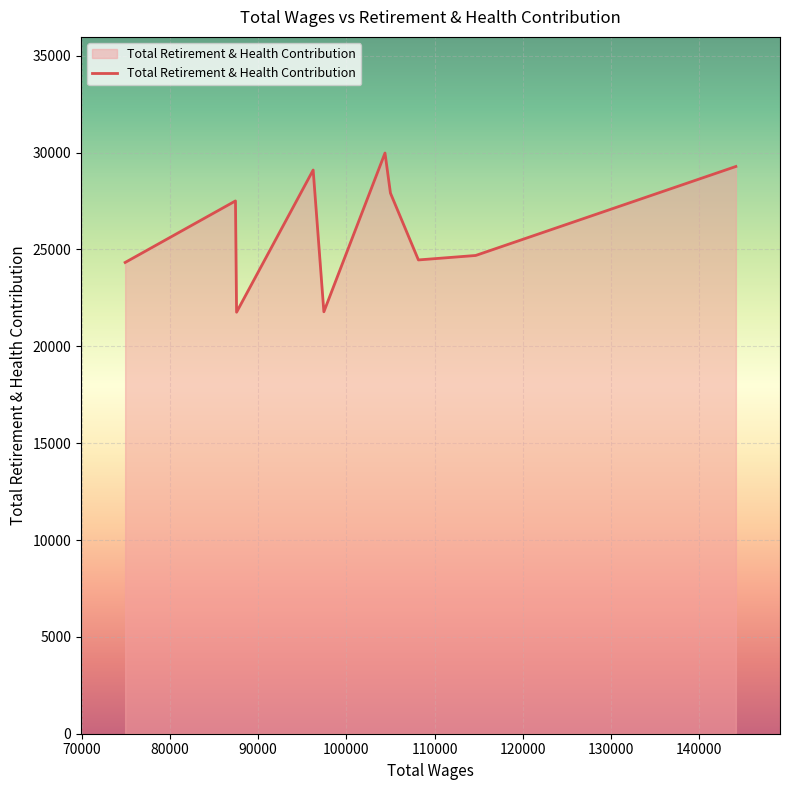

What is the greatest value displayed?

29978